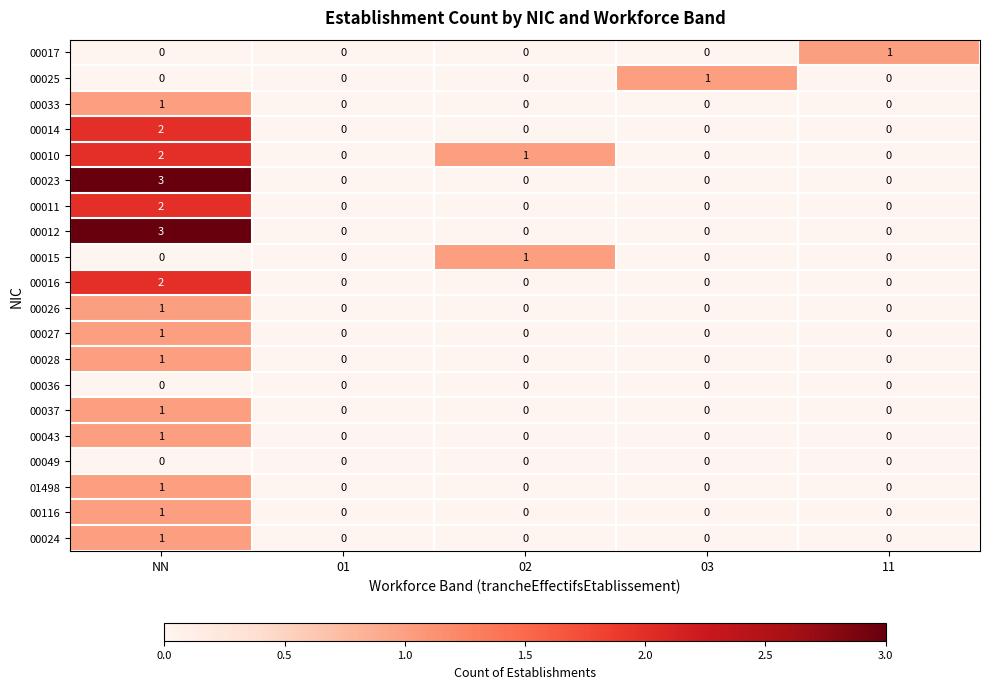

Is the value of 00010 at 02 greater than the value of 00015 at NN?

Yes